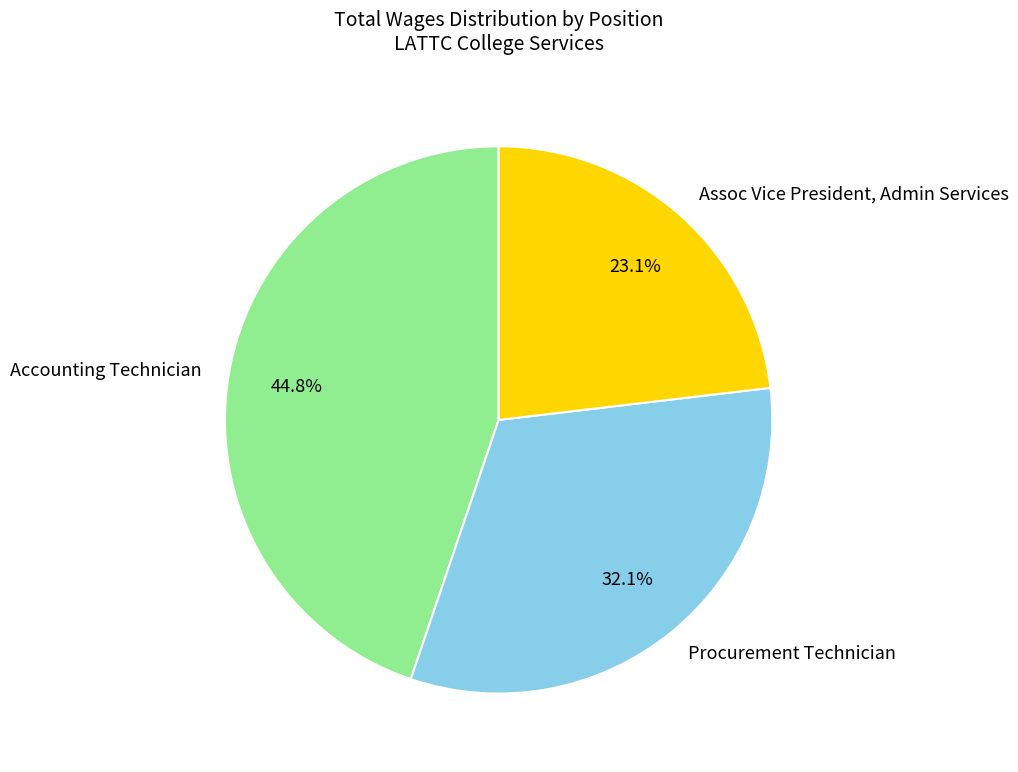

To the nearest percent, what percentage of the pie is Accounting Technician?

45%